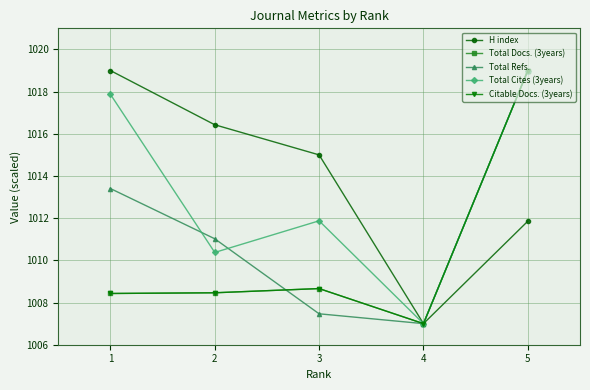

At which category does the chart reach its peak across all series?

1